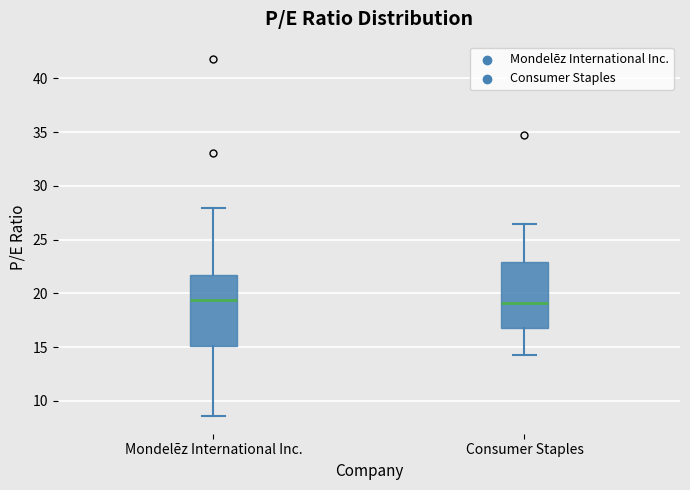

Reading left to right, read every box against the y-axis: the position of its median line, the range the box covers, and the ends of its whiskers. The values are not printed on the chart, so give them approximately, as read against the axis.

Mondelēz International Inc.: median 19.5, box 15.0 to 21.5, whiskers 8.5 to 28.0
Consumer Staples: median 19.0, box 16.5 to 23.0, whiskers 14.5 to 26.5